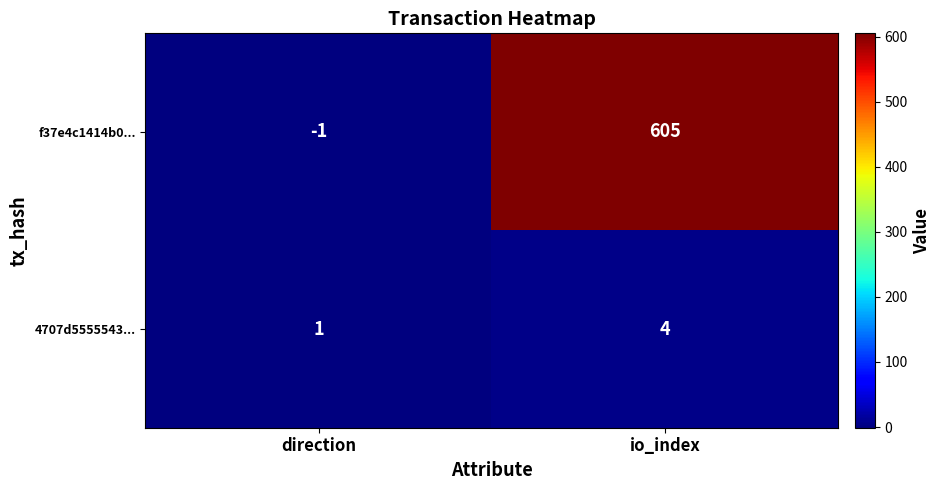

What is the difference between the maximum and minimum values in the 4707d5555543... series?

3